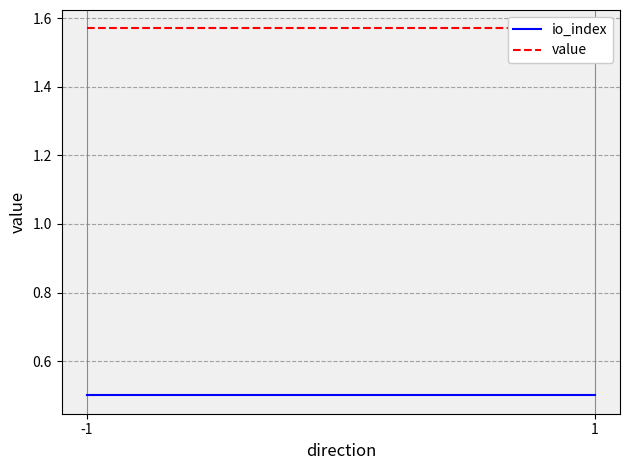

Which series has the largest total across all categories?

value